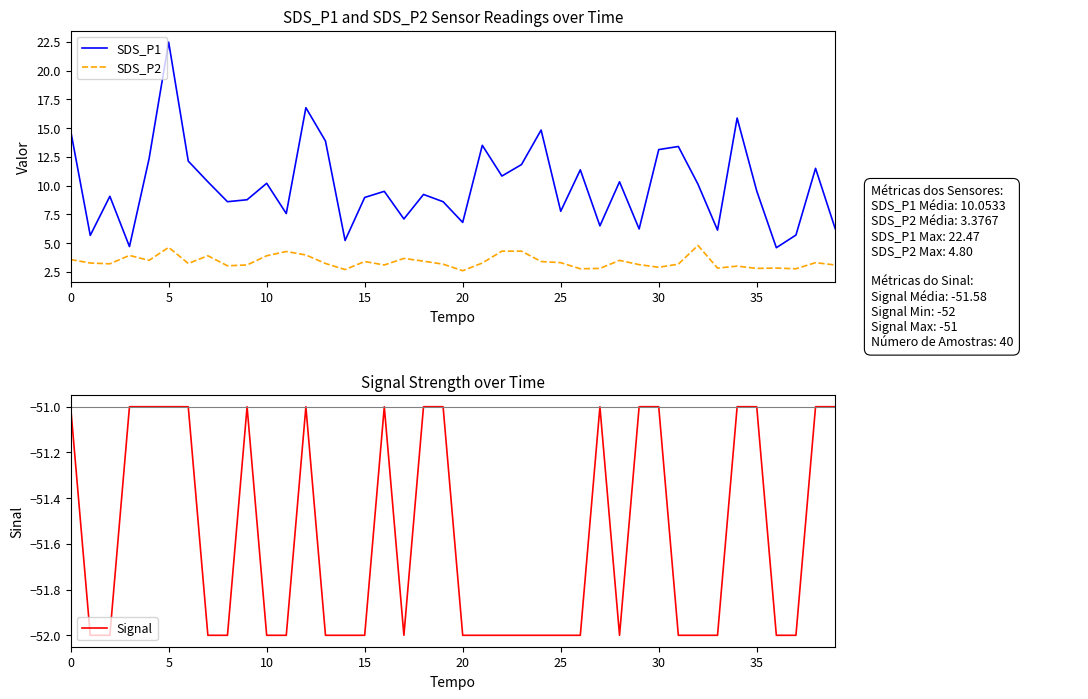

What is the sum of the SDS_P1 values at 29 and 39?

12.5